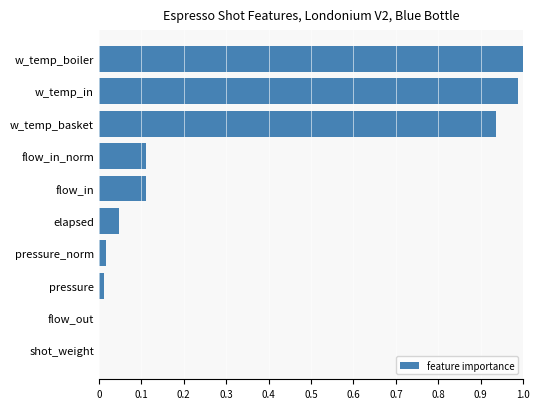

How many categories are shown in the chart?

10